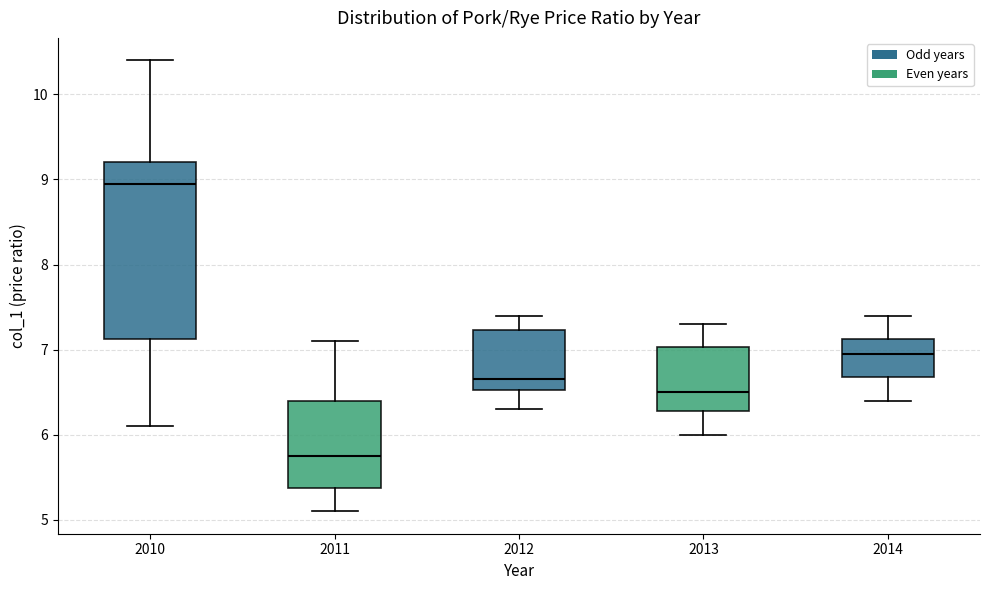

Reading left to right, read every box against the y-axis: the position of its median line, the range the box covers, and the ends of its whiskers. The values are not printed on the chart, so give them approximately, as read against the axis.

2010: median 9.0, box 7.1 to 9.2, whiskers 6.1 to 10.4
2011: median 5.8, box 5.4 to 6.4, whiskers 5.1 to 7.1
2012: median 6.7, box 6.5 to 7.2, whiskers 6.3 to 7.4
2013: median 6.5, box 6.3 to 7.0, whiskers 6.0 to 7.3
2014: median 7.0, box 6.7 to 7.1, whiskers 6.4 to 7.4